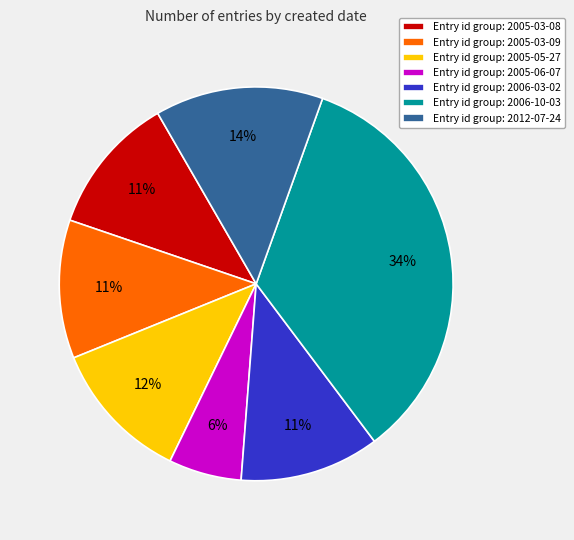

How many segments does this pie chart have?

7